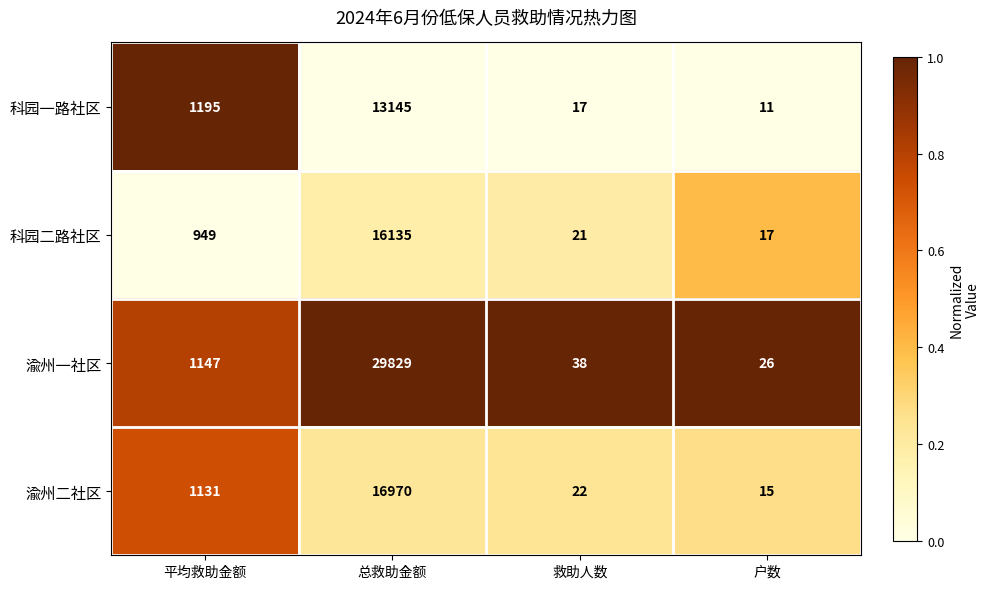

Is it true that 渝州一社区 equals 29829 at 总救助金额?

True